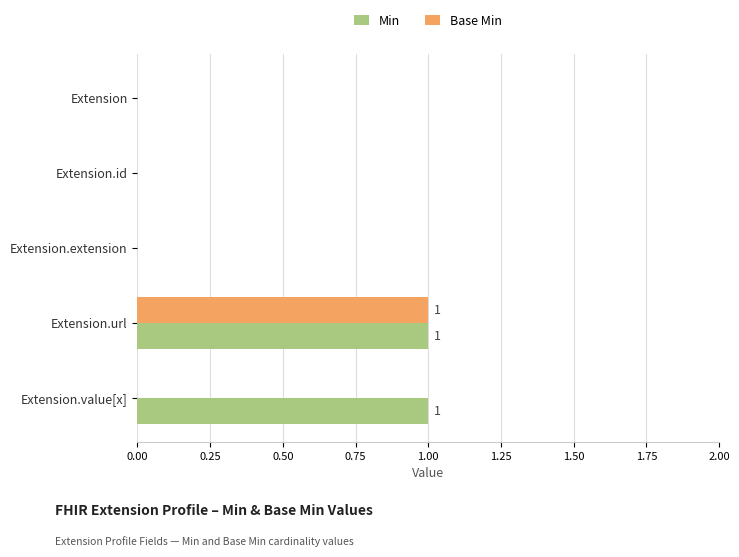

Is it true that Base Min equals 2 at Extension.url?

False